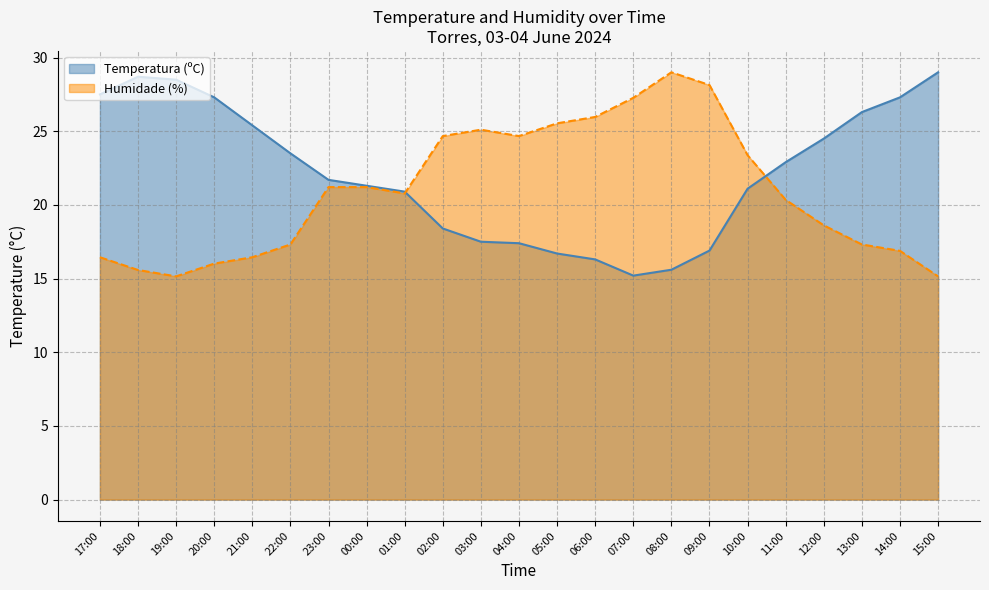

What is the difference between the Humidade (%) values at 19:00 and 14:00?

1.7